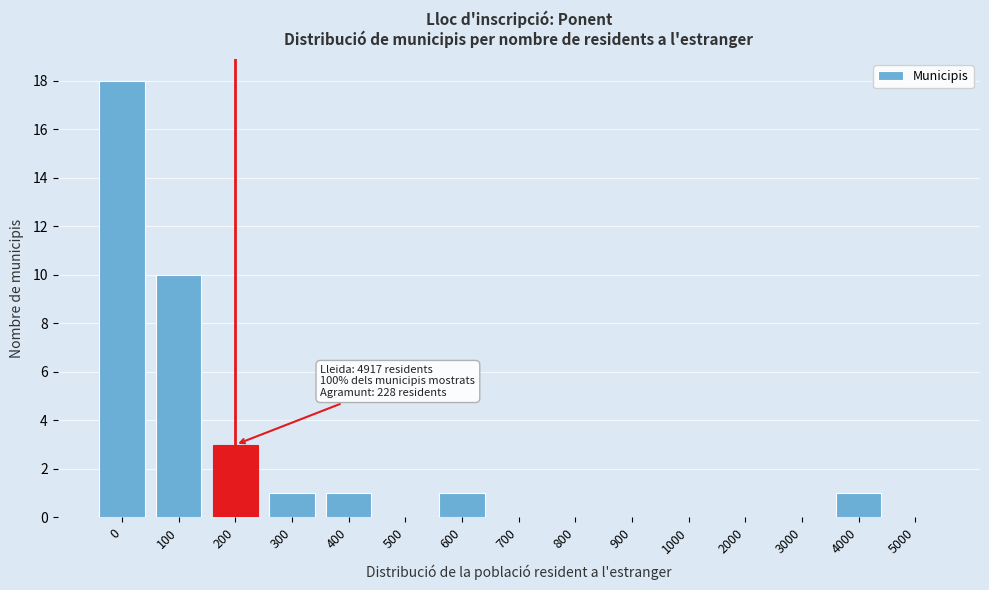

Reading right to left, list all the values displayed in this chart.

5000=0	4000=1	3000=0	2000=0	1000=0	900=0	800=0	700=0	600=1	500=0	400=1	300=1	200=3	100=10	0=18